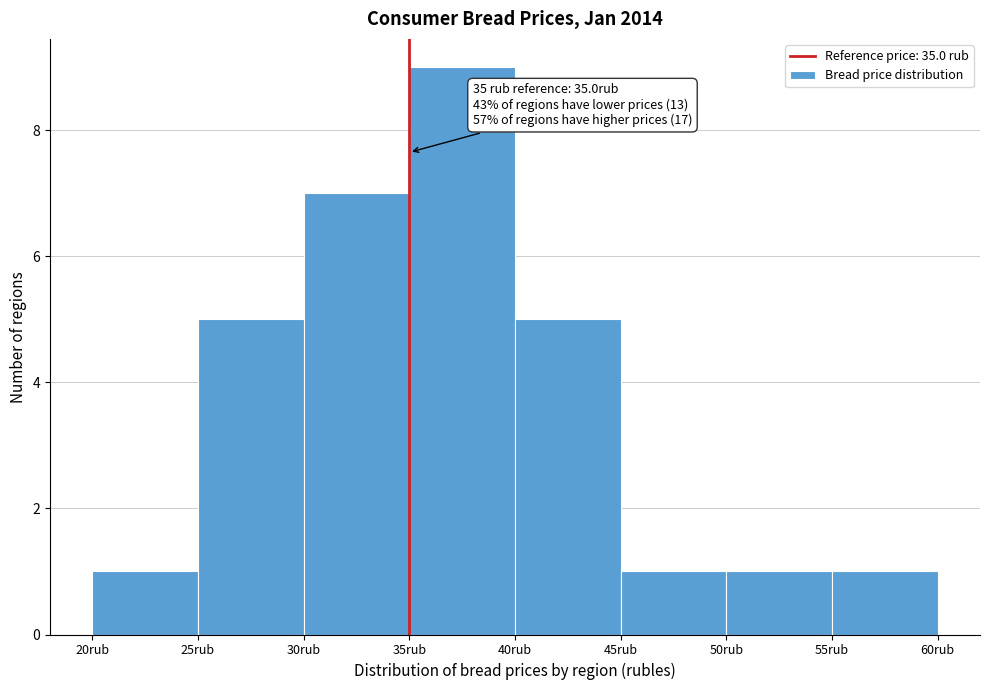

Over which range of the x-axis is the bar tallest?

35 to 40